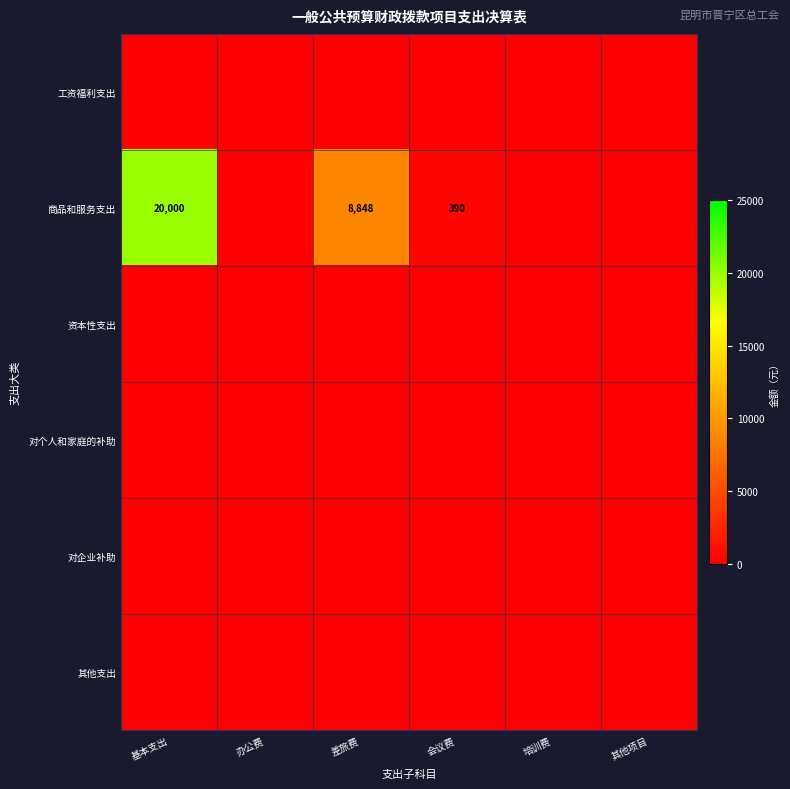

At which category does the chart reach its minimum across all series?

基本支出